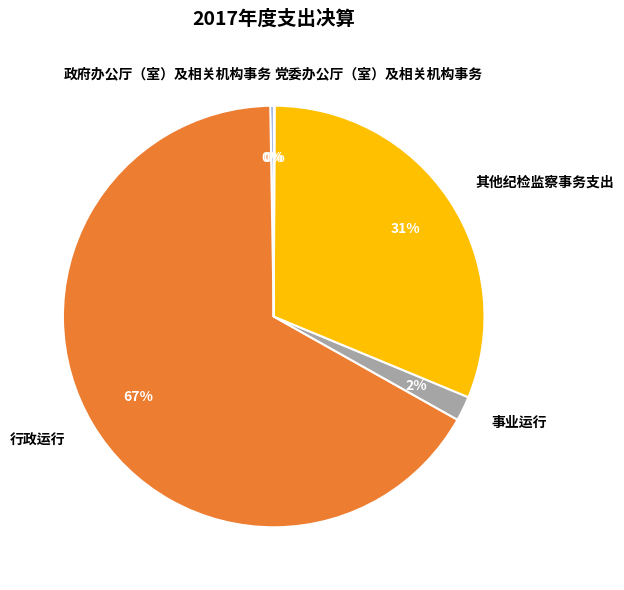

Is there any slice that represents more than half of the pie?

Yes